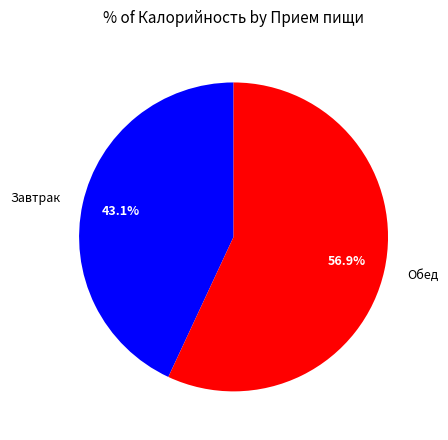

What percentage do Завтрак and Обед together represent?

100.0%